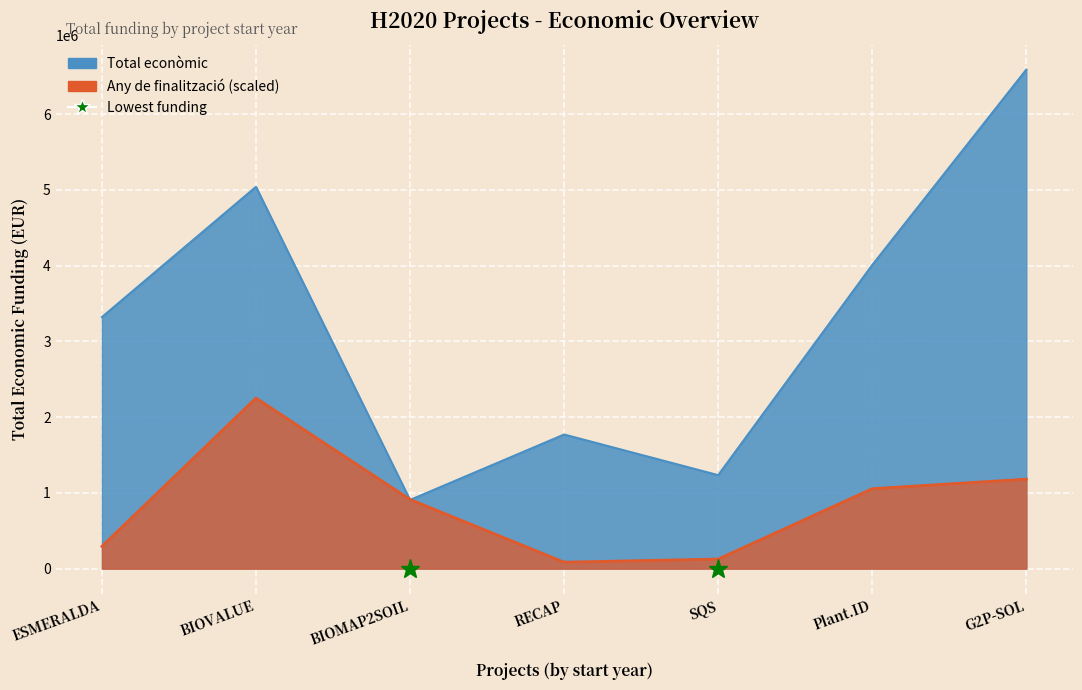

True or false: Any de finalització and Total econòmic intersect in this chart.

True